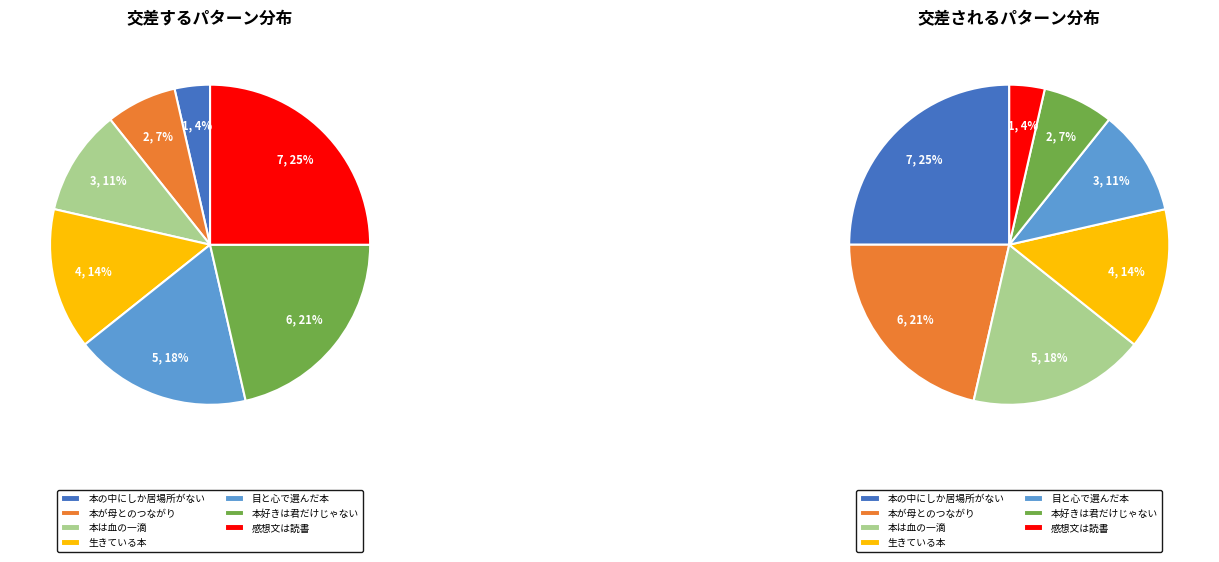

Count the number of slices in the pie.

7